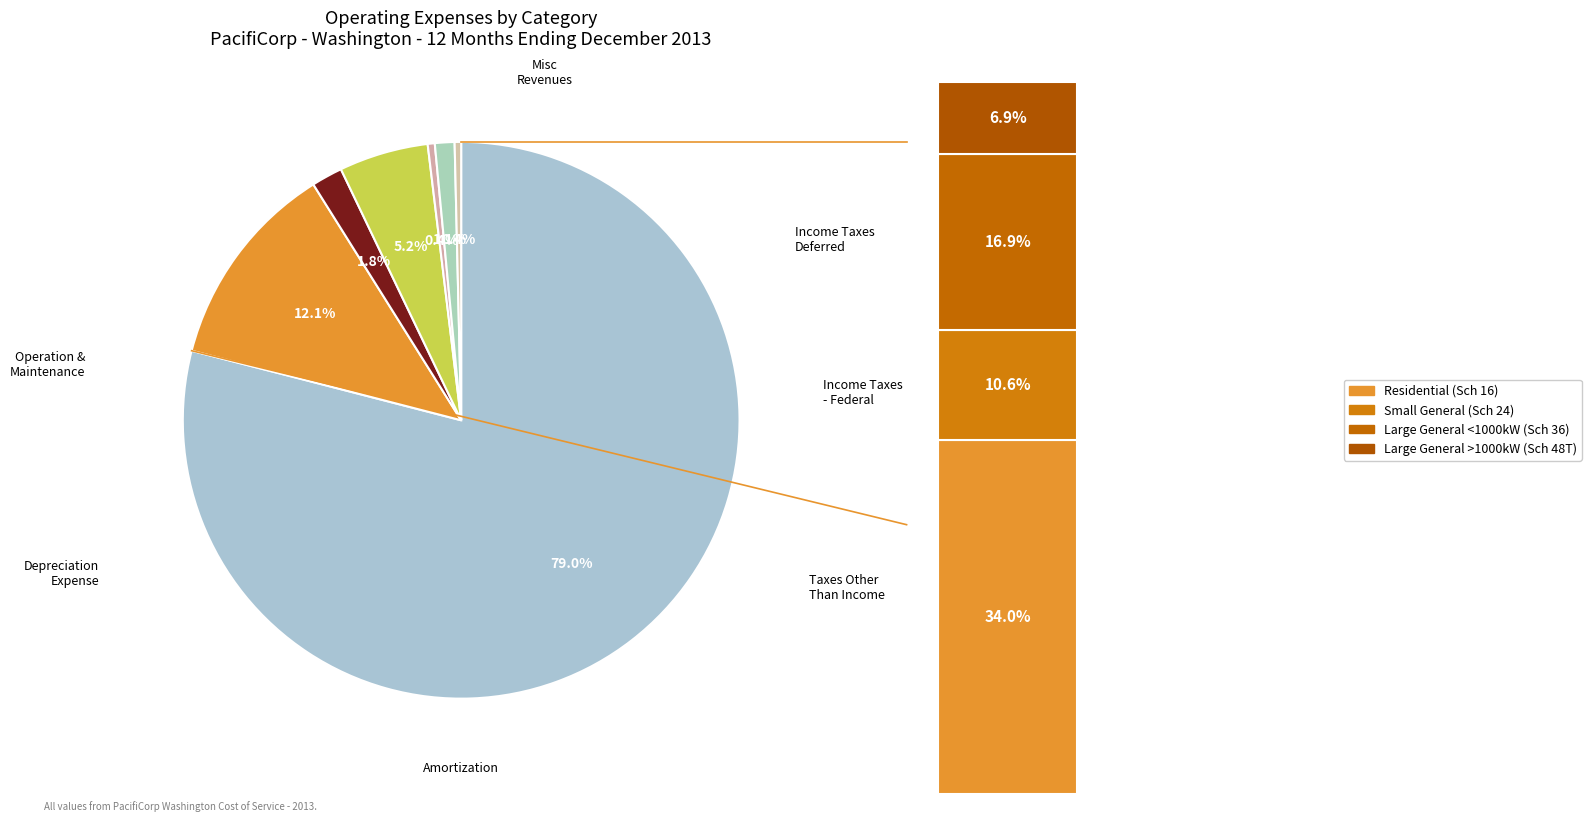

To the nearest percent, what is the difference between the Amortization Expense and Depreciation Expense slice percentages?

10%